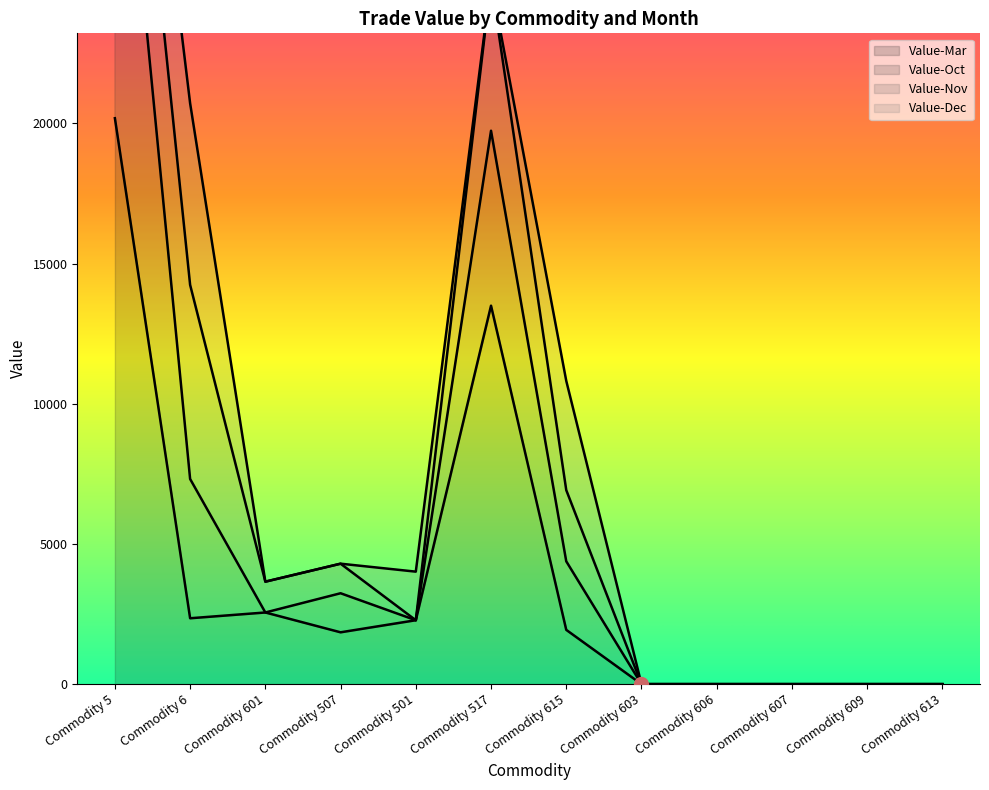

The value of Value-Mar at Commodity 606 is 14085. True or false?

False